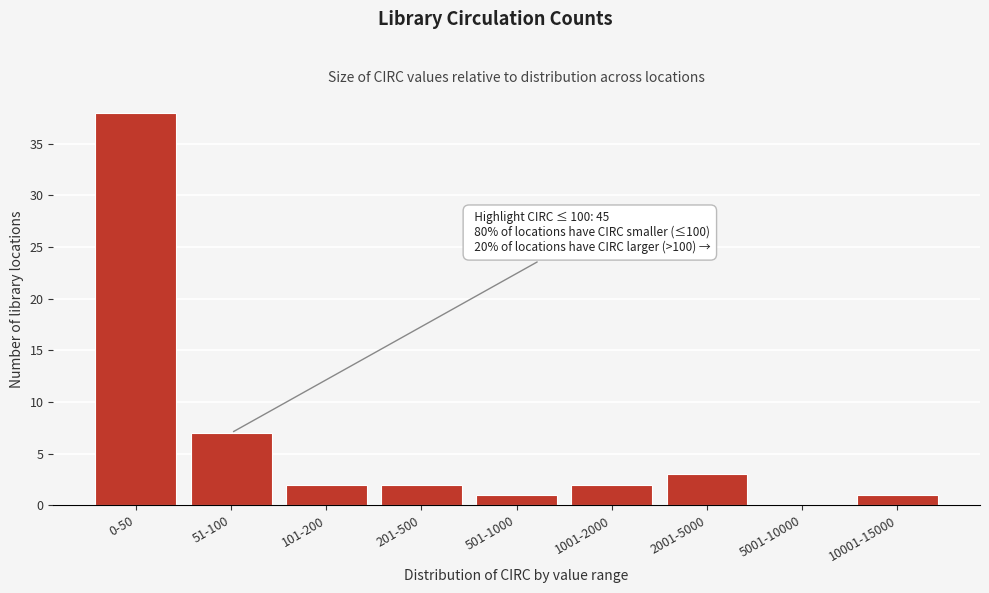

Reading left to right, transcribe all the data shown in this chart.

0-50=38	51-100=7	101-200=2	201-500=2	501-1000=1	1001-2000=2	2001-5000=3	5001-10000=0	10001-15000=1